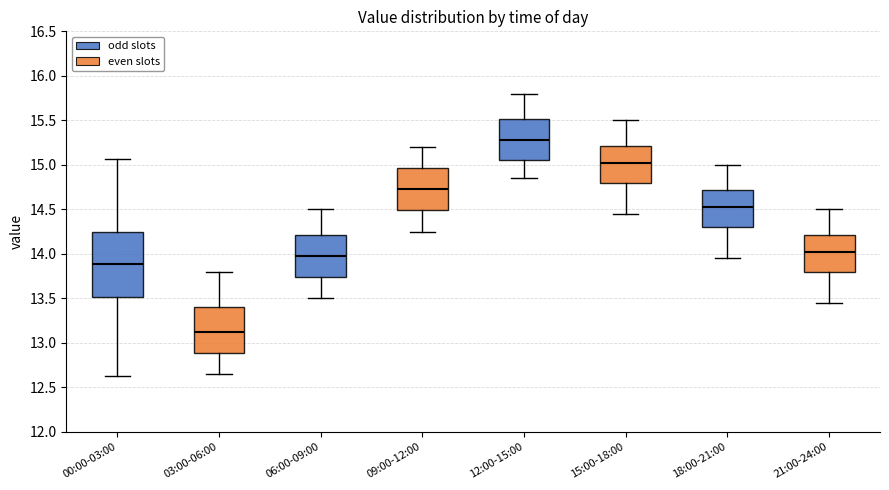

Reading left to right, transcribe this box plot: for each box, give where its median line is, the range the box spans, and where its two whiskers end, as read against the y-axis. The values are not printed on the chart, so give them approximately, as read against the axis.

00:00-03:00: median 13.90, box 13.50 to 14.25, whiskers 12.65 to 15.05
03:00-06:00: median 13.15, box 12.90 to 13.40, whiskers 12.65 to 13.80
06:00-09:00: median 14.00, box 13.75 to 14.20, whiskers 13.50 to 14.50
09:00-12:00: median 14.75, box 14.50 to 14.95, whiskers 14.25 to 15.20
12:00-15:00: median 15.30, box 15.05 to 15.50, whiskers 14.85 to 15.80
15:00-18:00: median 15.05, box 14.80 to 15.20, whiskers 14.45 to 15.50
18:00-21:00: median 14.55, box 14.30 to 14.70, whiskers 13.95 to 15.00
21:00-24:00: median 14.05, box 13.80 to 14.20, whiskers 13.45 to 14.50